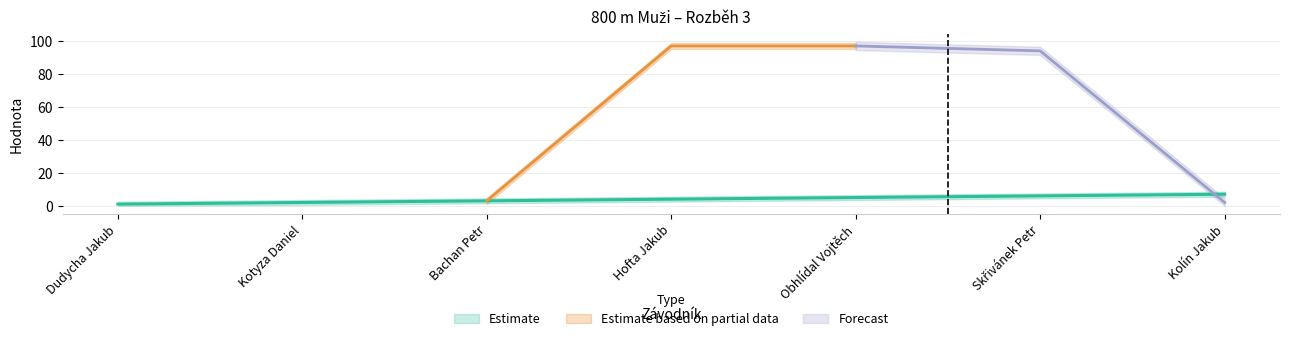

True or false: the data has more than 0 interior local peaks.

False